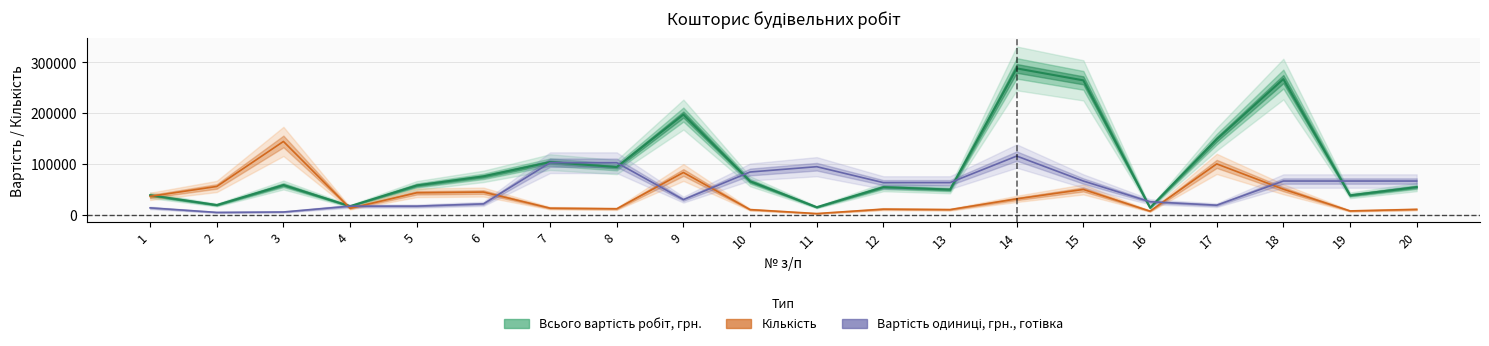

How many intersections are there between Всього вартість робіт, грн. and Вартість одиниці, грн., готівка?

9